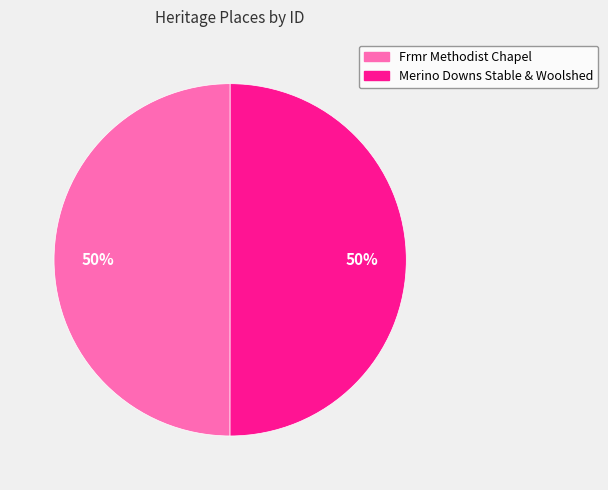

Is it true that Frmr Methodist Chapel is 37% of the pie?

False